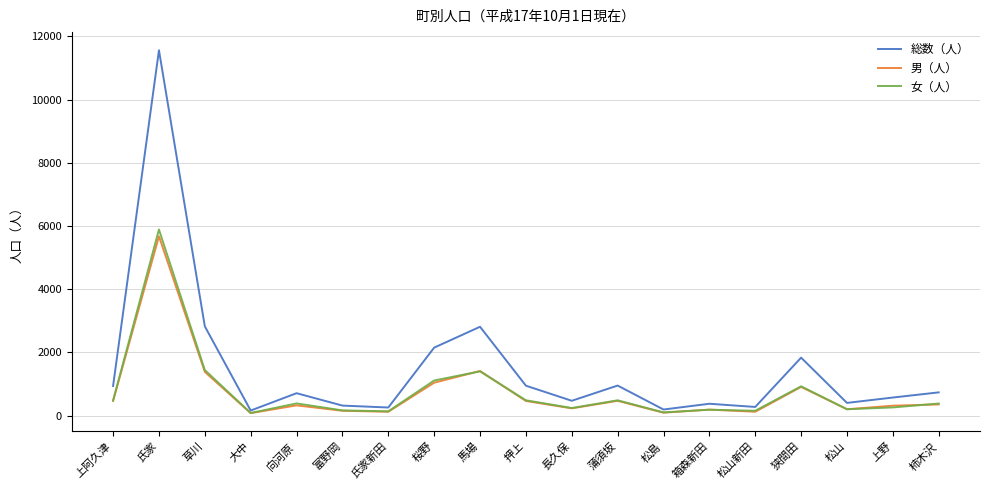

At which label does 女（人） reach its peak?

氏家